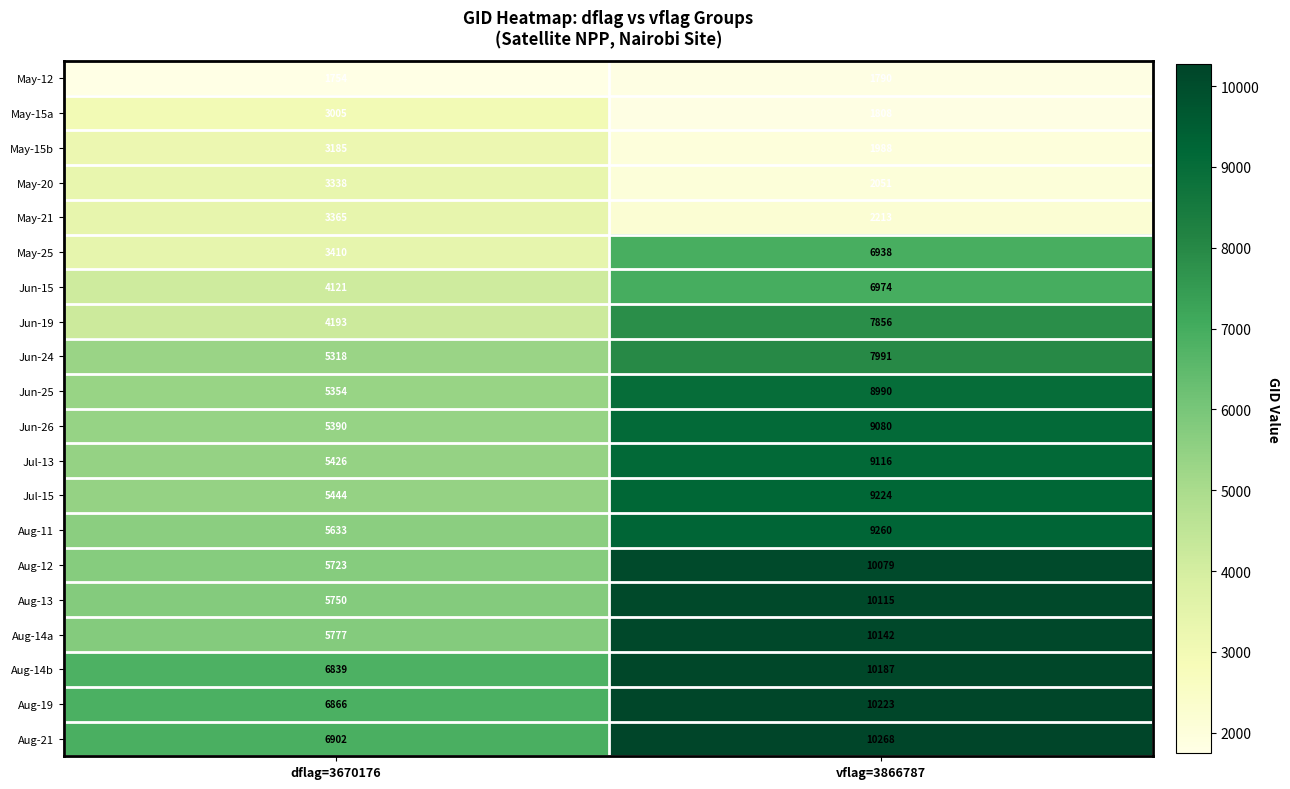

What is the sum of all Aug-19 values?

17089